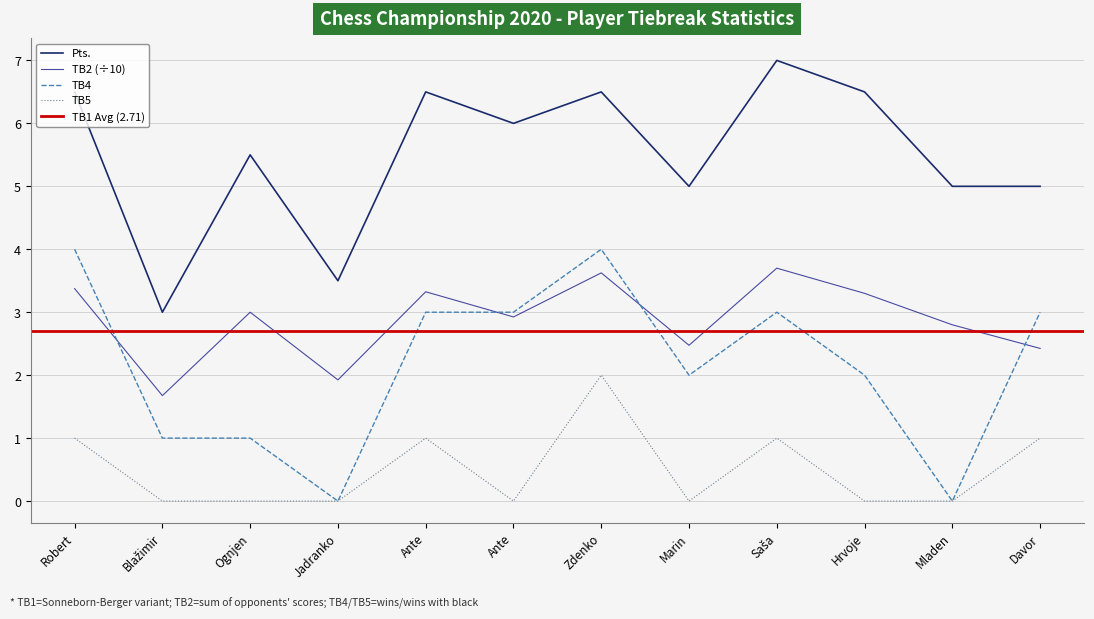

Does the chart have visible grid lines?

Yes